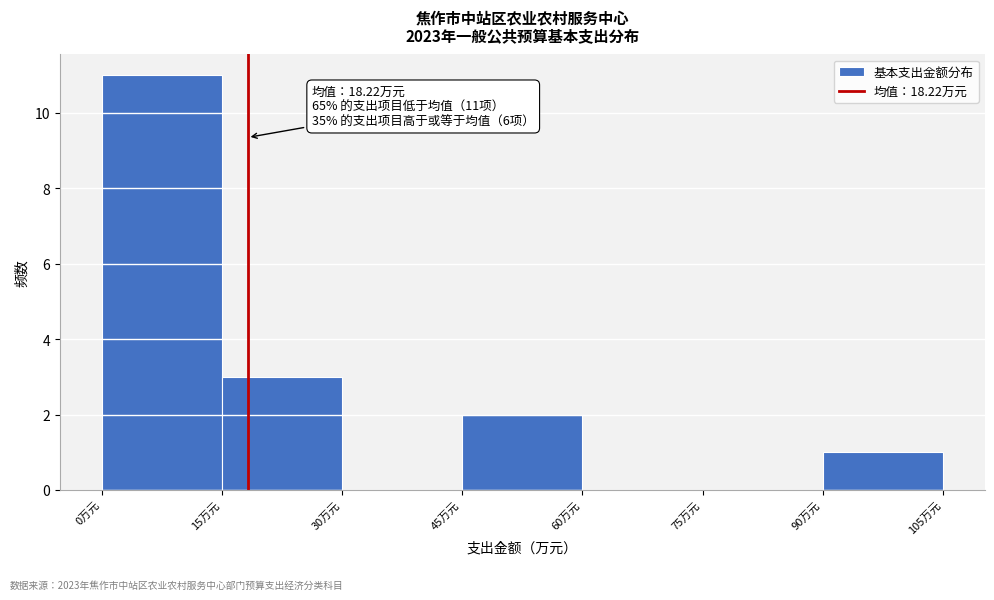

Which range on the x-axis has the tallest bar?

0 to 15